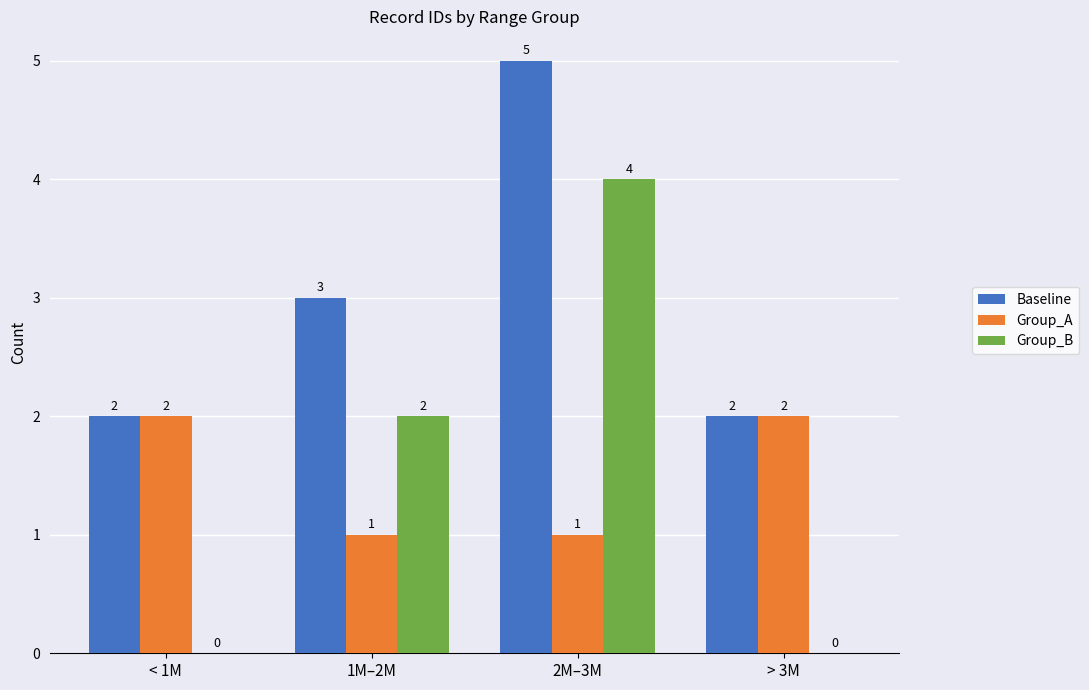

At which label is Baseline closest to 3?

1M–2M